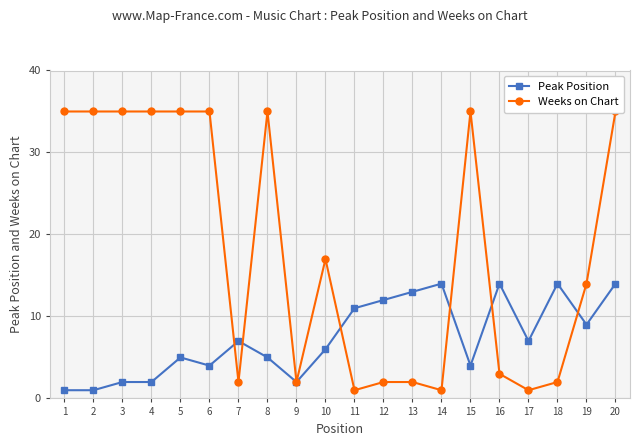

What is the difference between the second highest and minimum values in the Peak Position series?

13